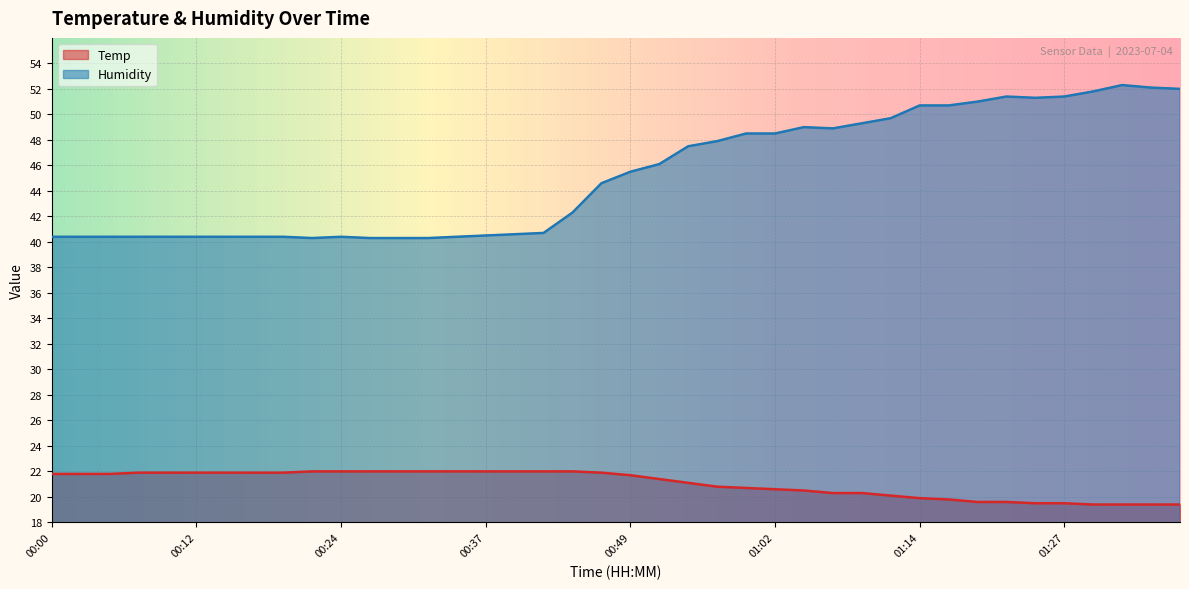

What are all the series names shown in the legend?

Temp, Humidity